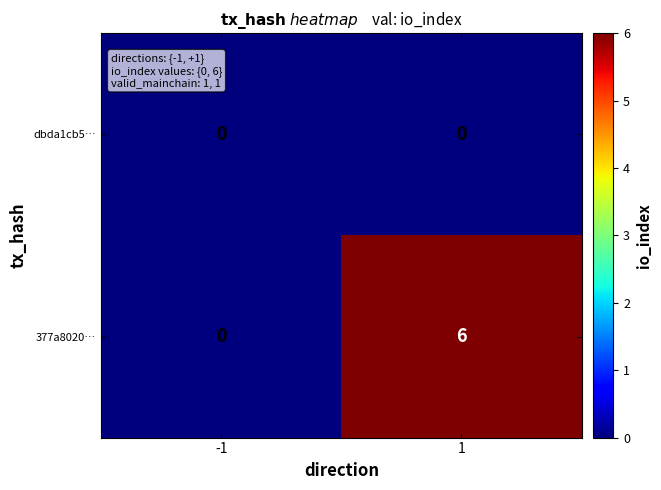

What is the greatest value displayed?

6